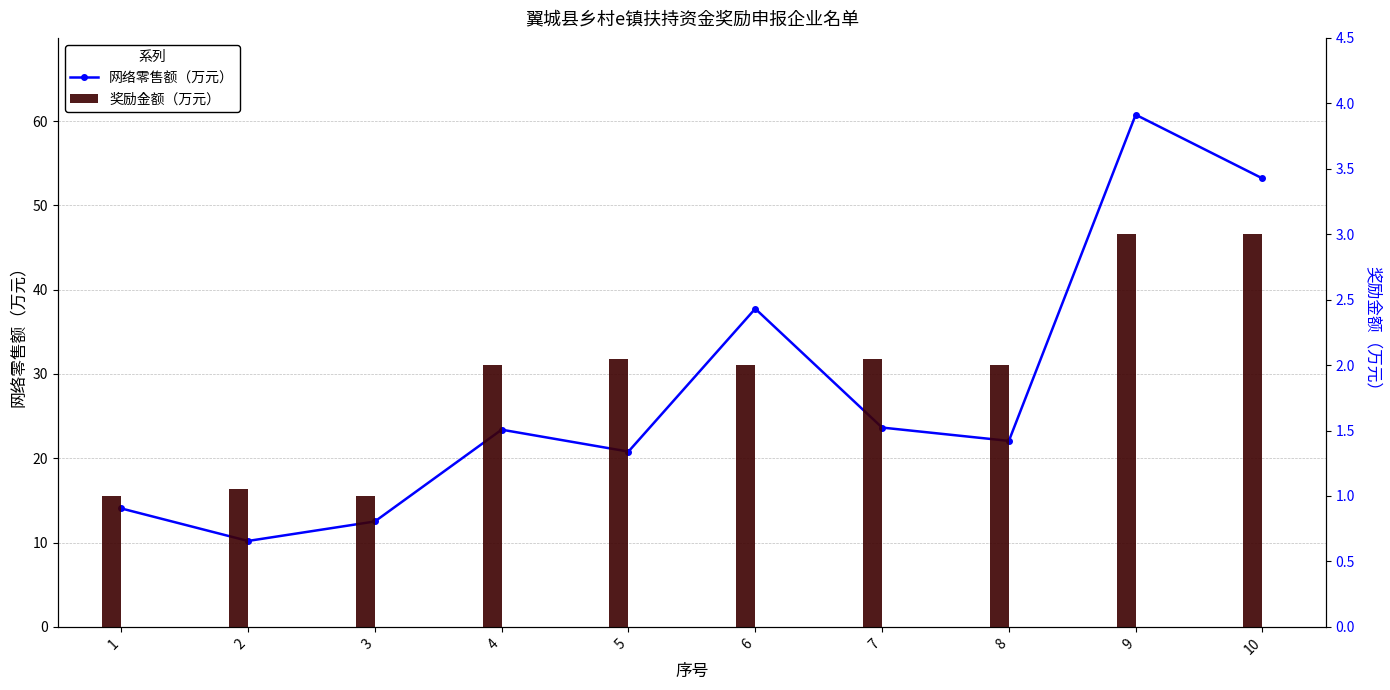

Rank the series by their maximum value, from lowest to highest.

奖励金额（万元）, 网络零售额（万元）